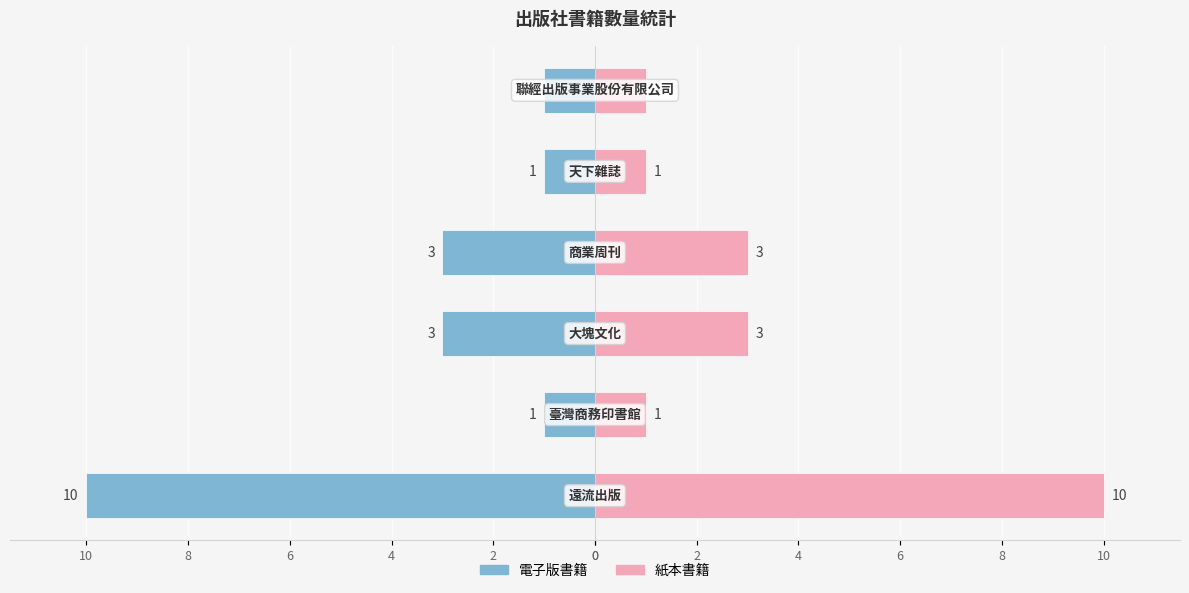

How many values in the 紙本書籍 series are below 3?

3